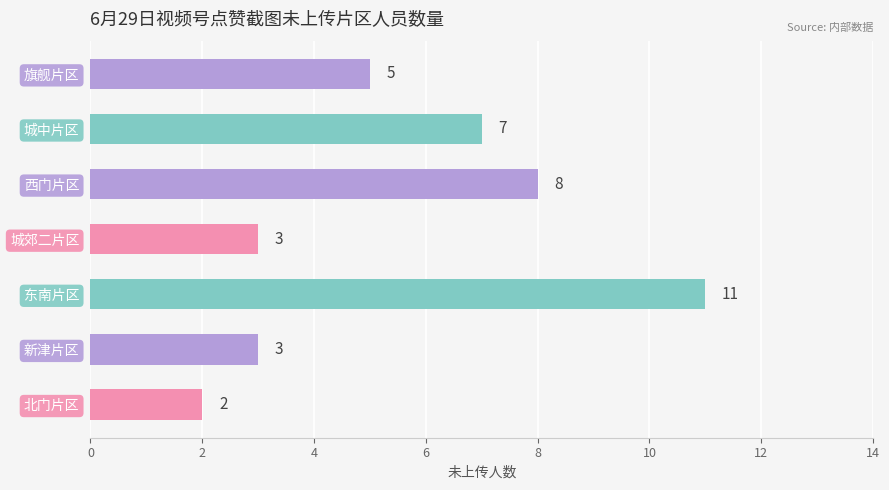

The value at 新津片区 is 3. True or false?

True